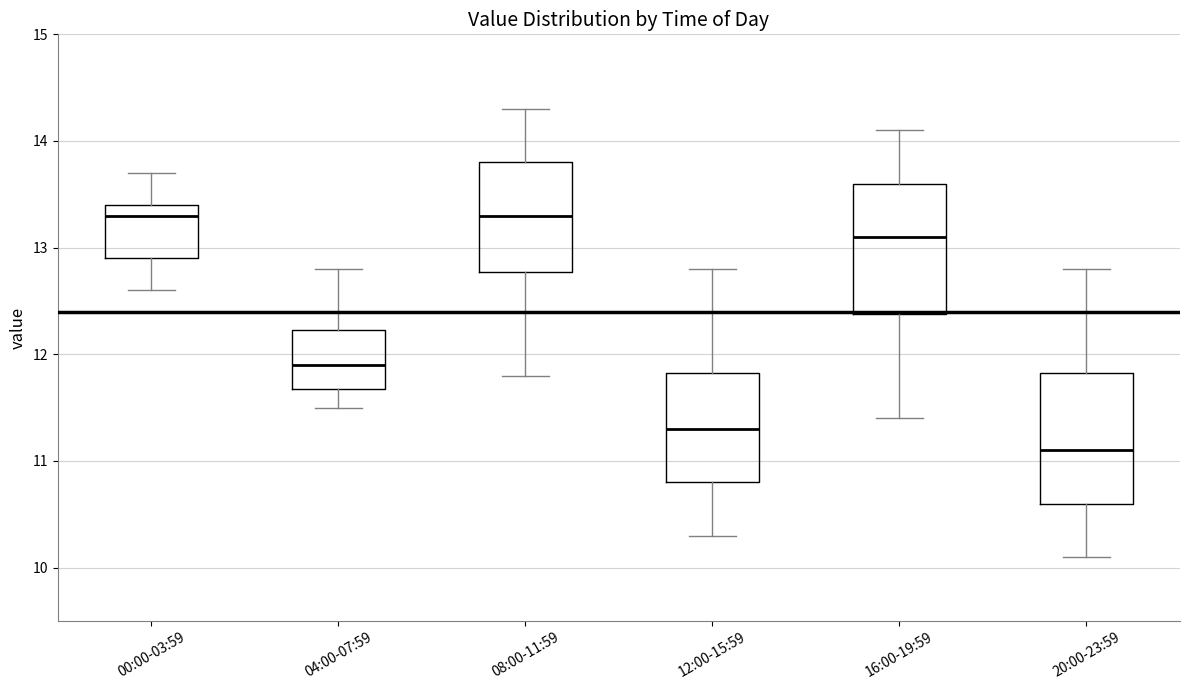

Where is the lower edge of the box for 16:00-19:59 on the y-axis? The values are not printed on the chart, so give them approximately, as read against the axis.

12.4